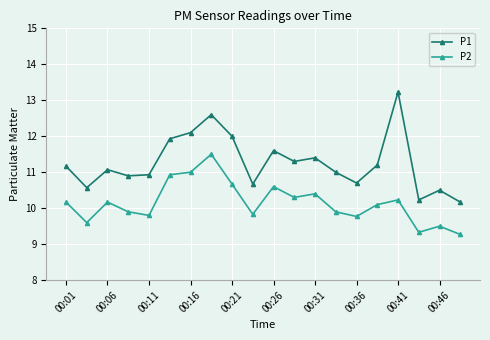

Is this an area chart (filled region under the line)?

No